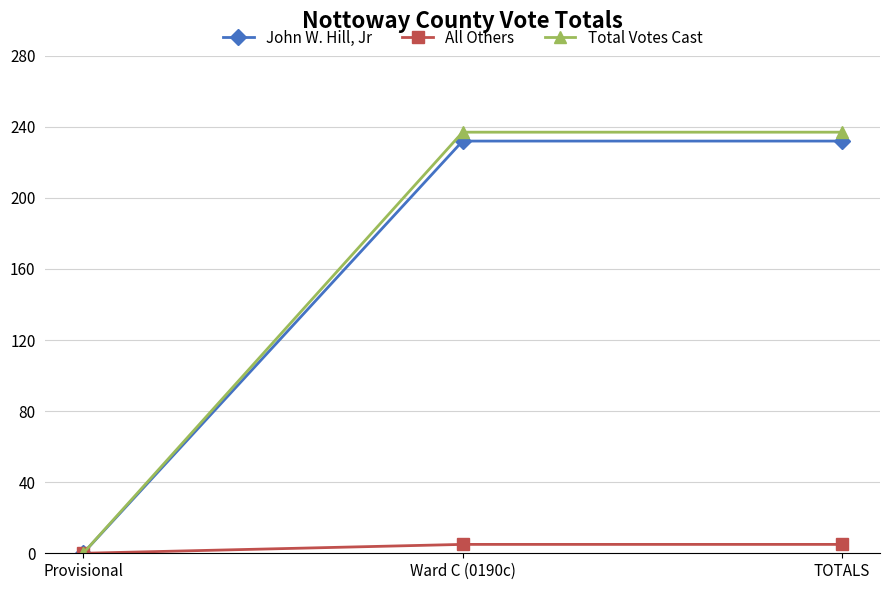

What is the label of the 3rd point from the left?

TOTALS